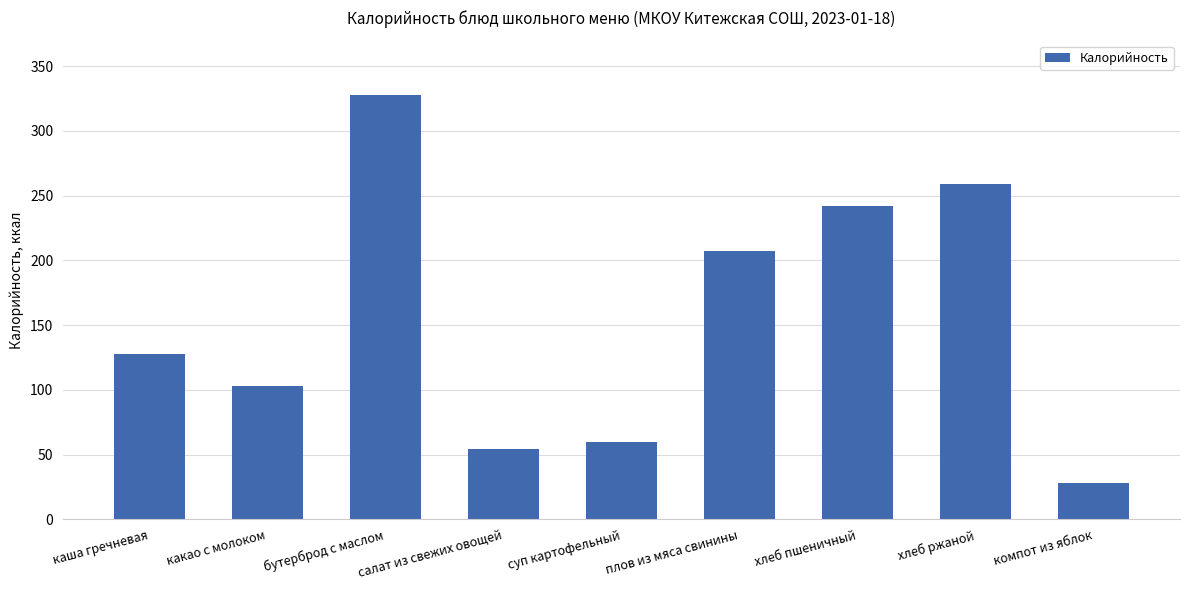

What is the approximate value at хлеб пшеничный?

242.0